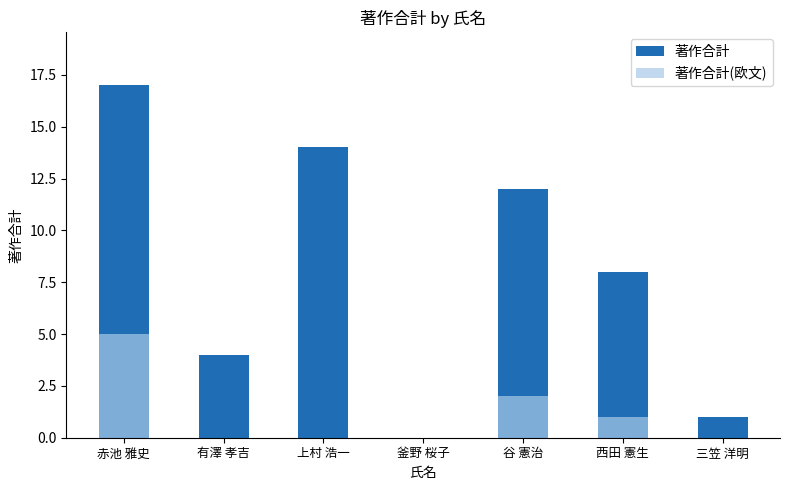

How many bars are there in total?

14